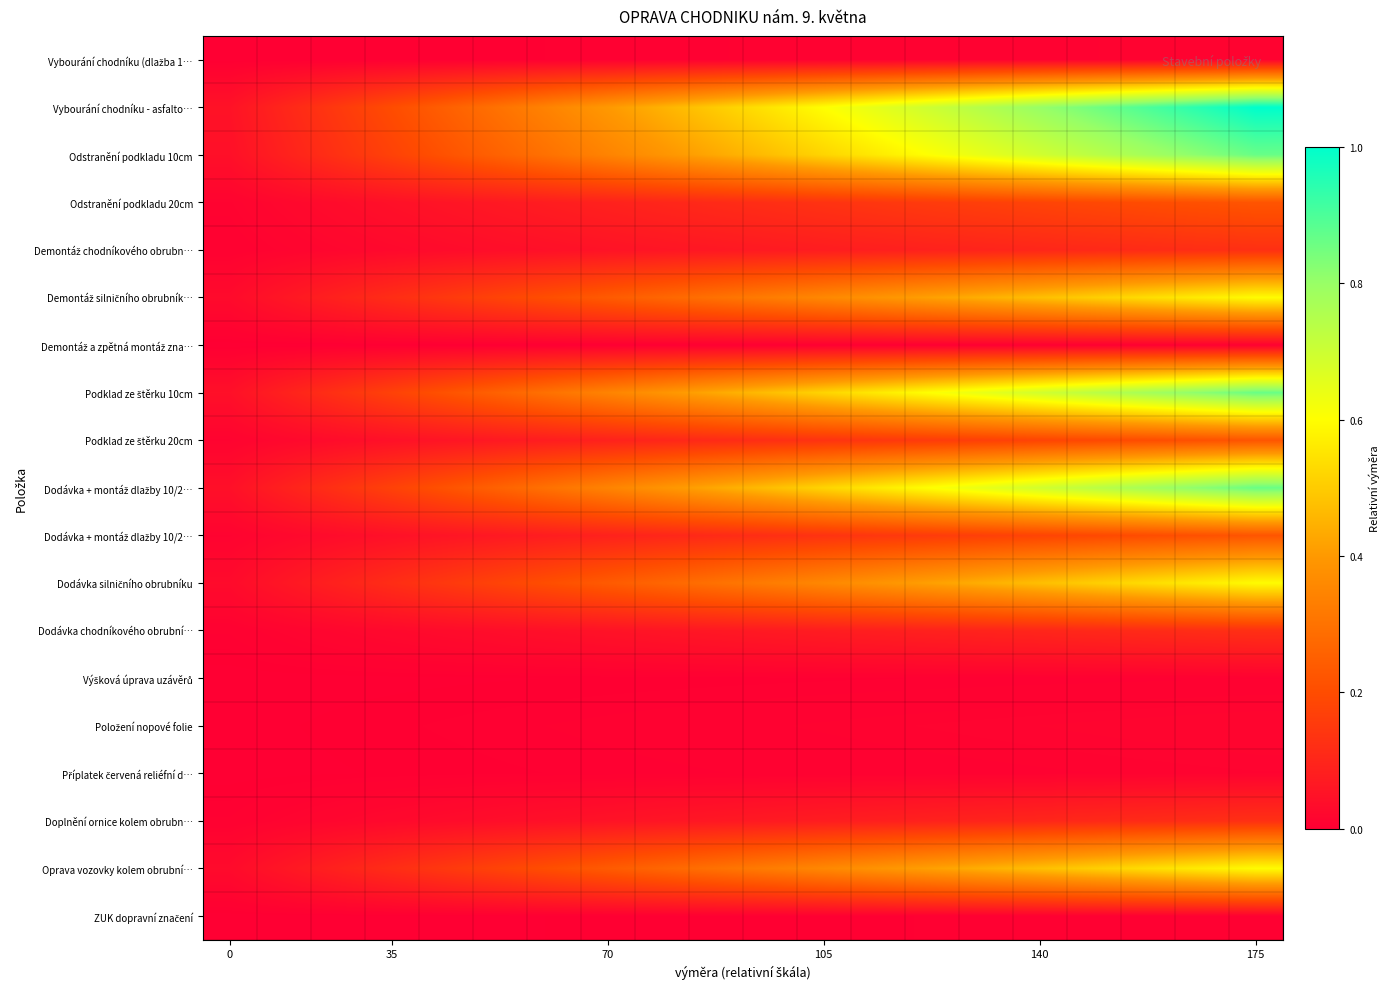

At how many categories does at least one series exceed 0?

20